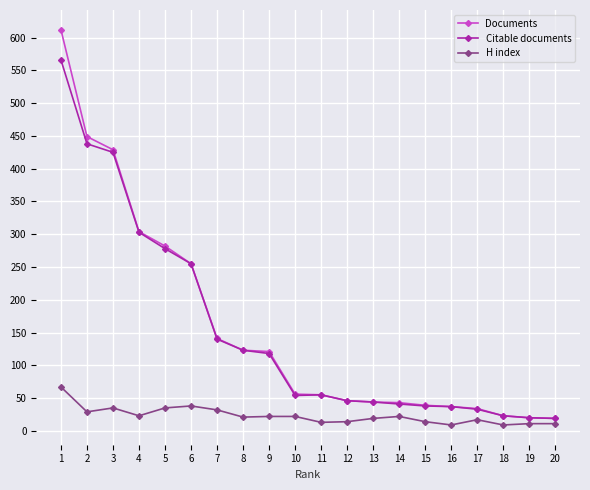

What is the greatest value displayed?

612